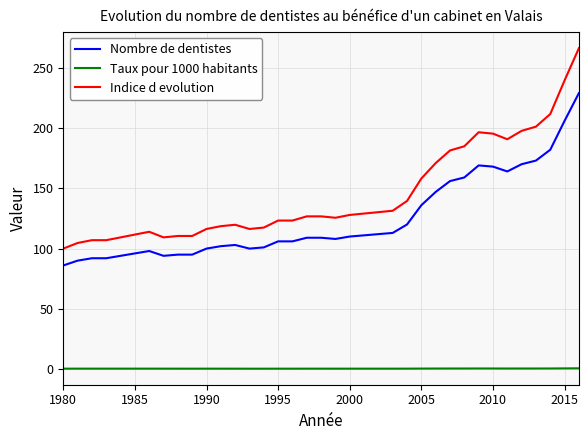

True or false: Indice d evolution and Taux pour 1000 habitants cross at least once.

False